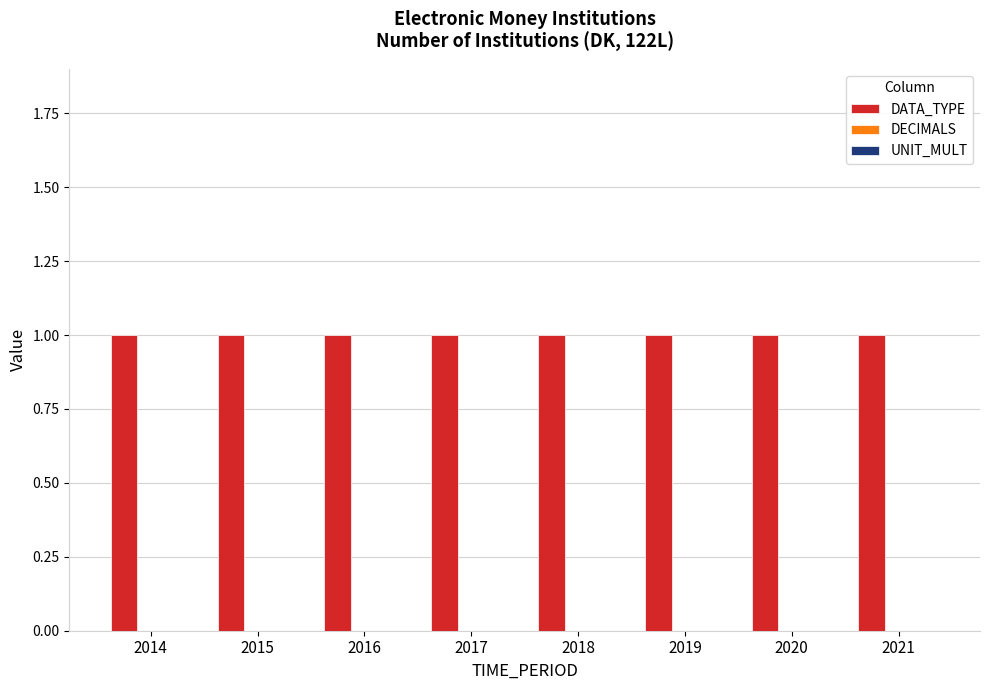

How many bars are there in total?

24